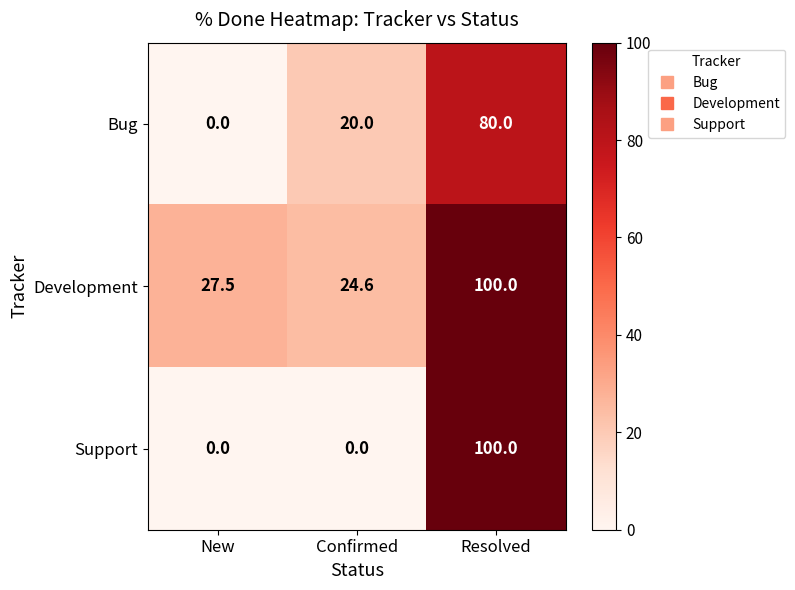

Between New and Confirmed, which series saw the biggest shift?

Bug